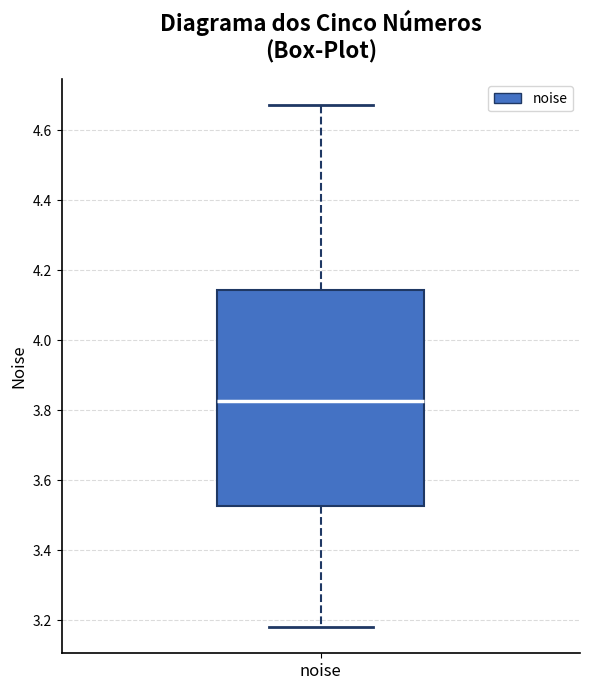

Transcribe this box plot: give where the median line is, the range the box spans, and where the two whiskers end, as read against the y-axis. The values are not printed on the chart, so give them approximately, as read against the axis.

median 3.82, box 3.52 to 4.14, whiskers 3.18 to 4.68